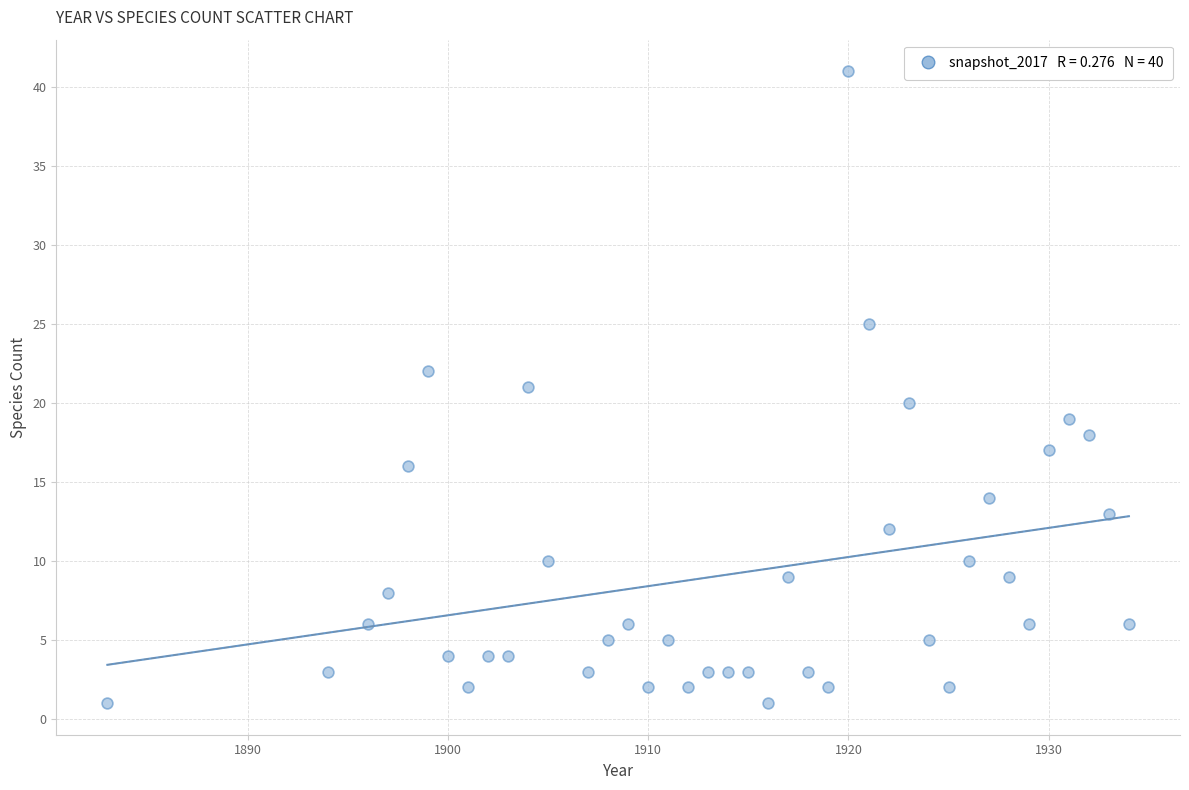

What is the range of Y values (max minus min)?

40